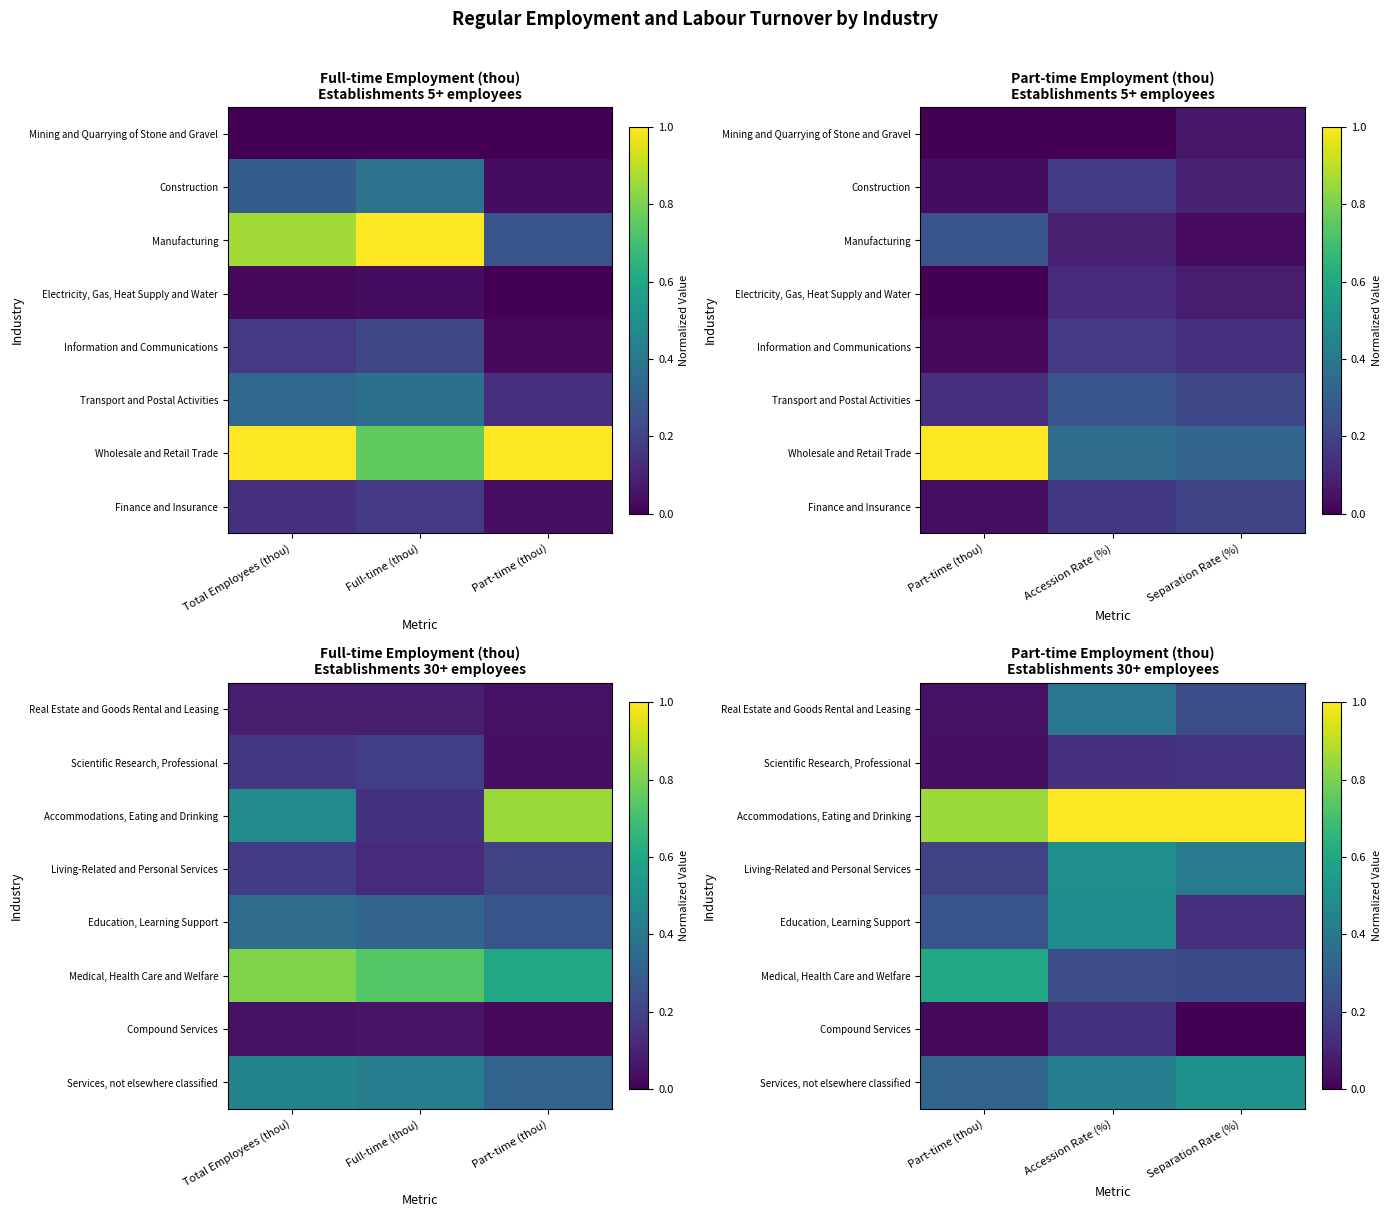

Count the Scientific Research, Professional values in the range 0 to 1.

3